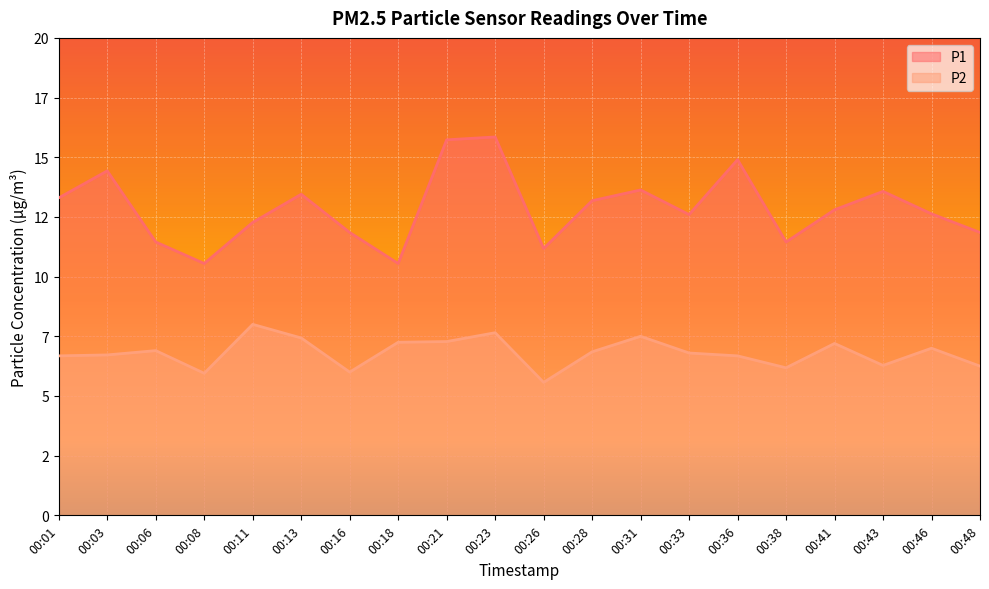

What is the maximum value shown in the chart?

15.8